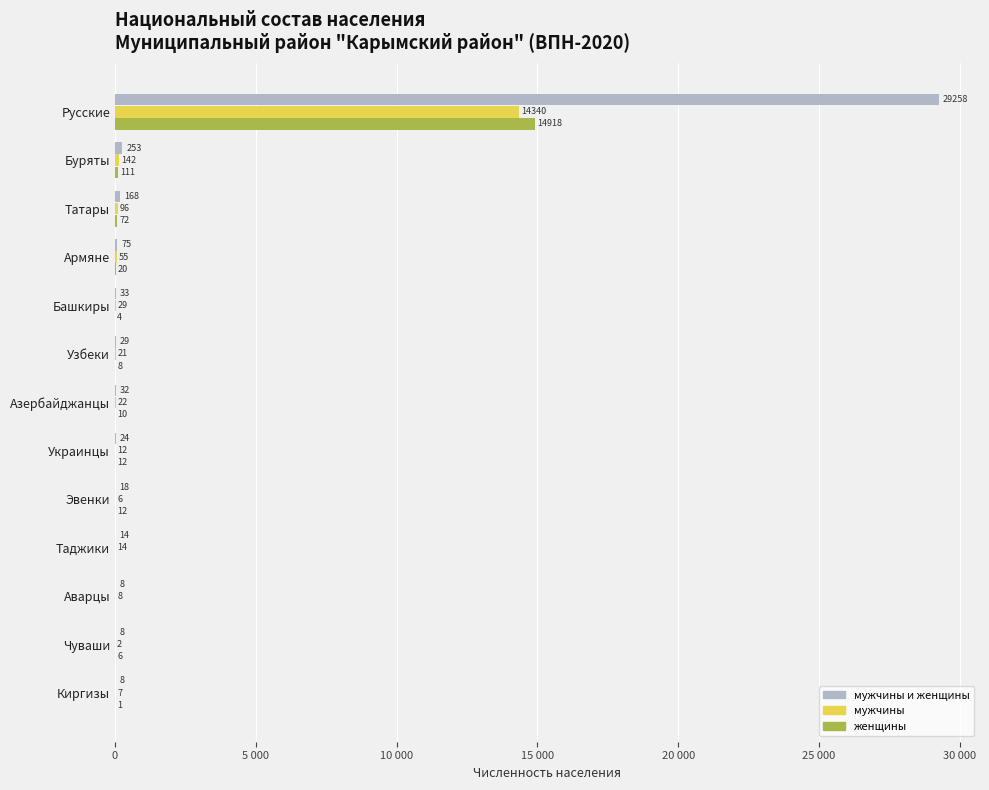

What position from the left is Таджики?

10